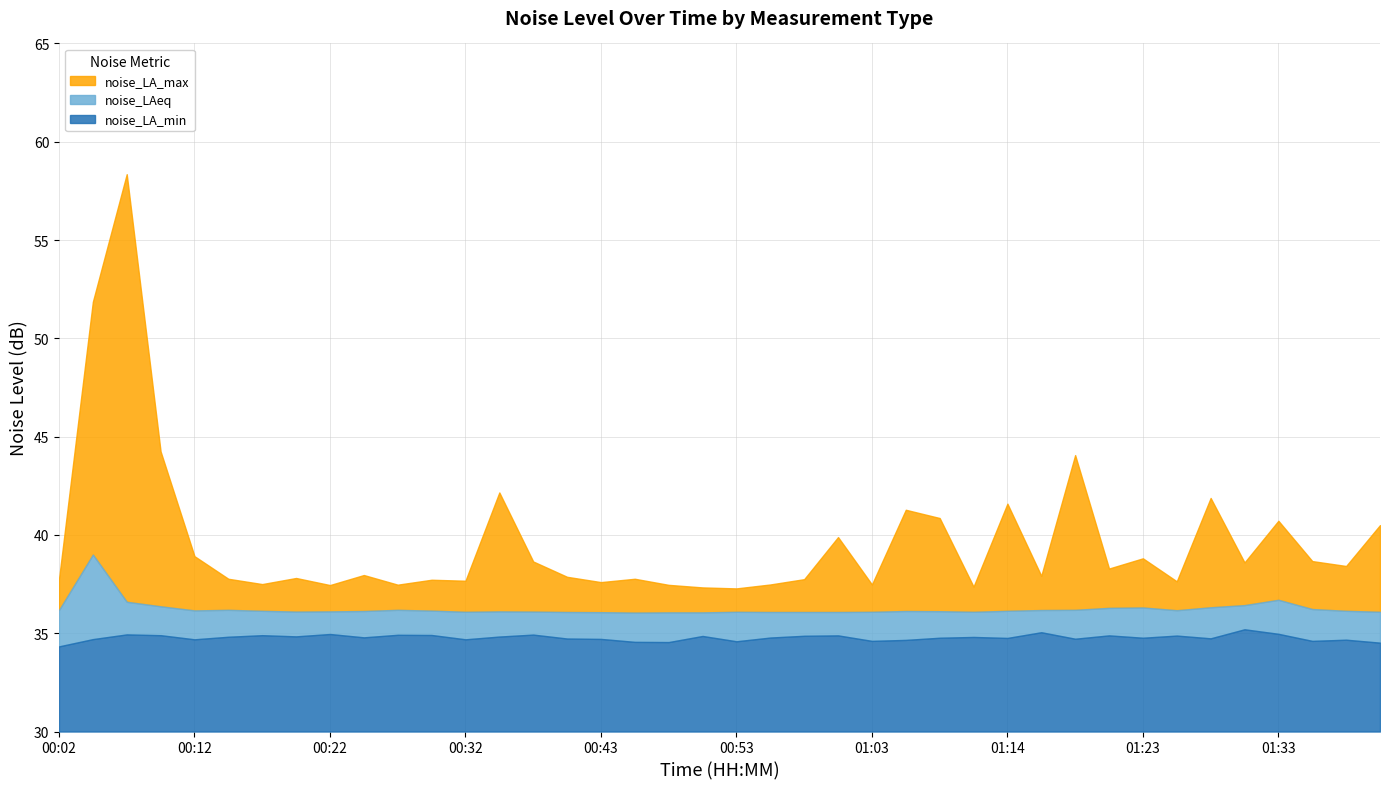

What is the difference between the highest and lowest values at 01:41?

6.0